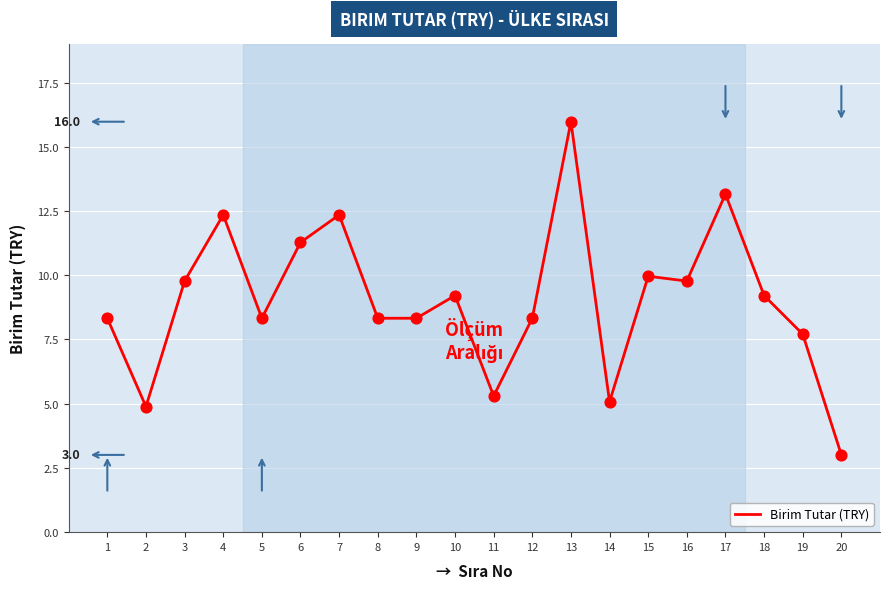

What is the change in value from 1 to 6?

+3.0